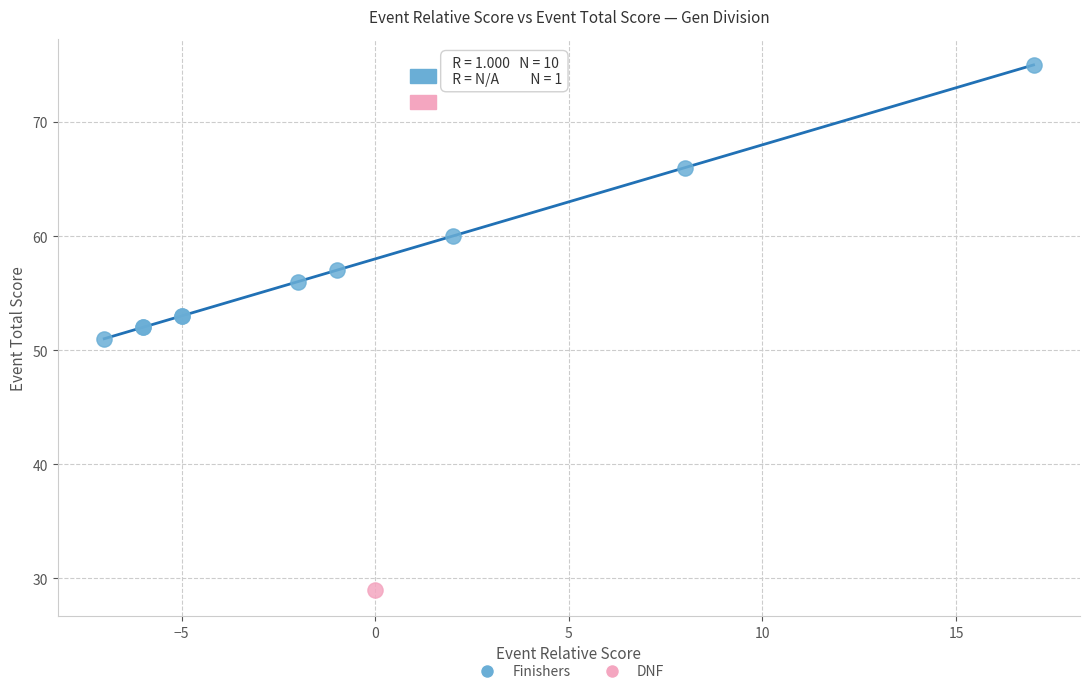

What are all the series names shown in the legend?

Finishers, DNF